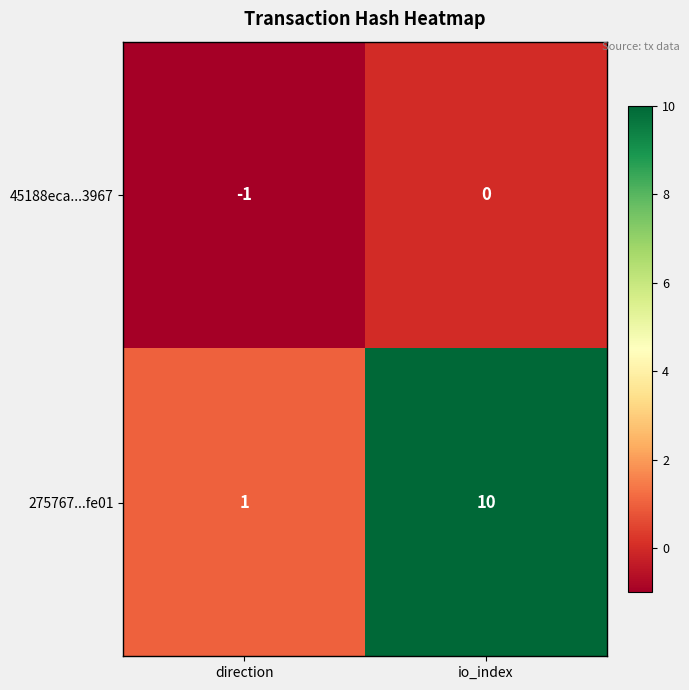

True or false: 275767...fe01 has a value of 1 at direction.

True